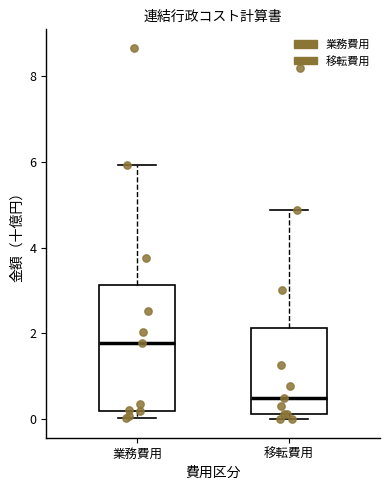

Where does the median line of the box for 移転費用 sit on the y-axis? The values are not printed on the chart, so give them approximately, as read against the axis.

0.4